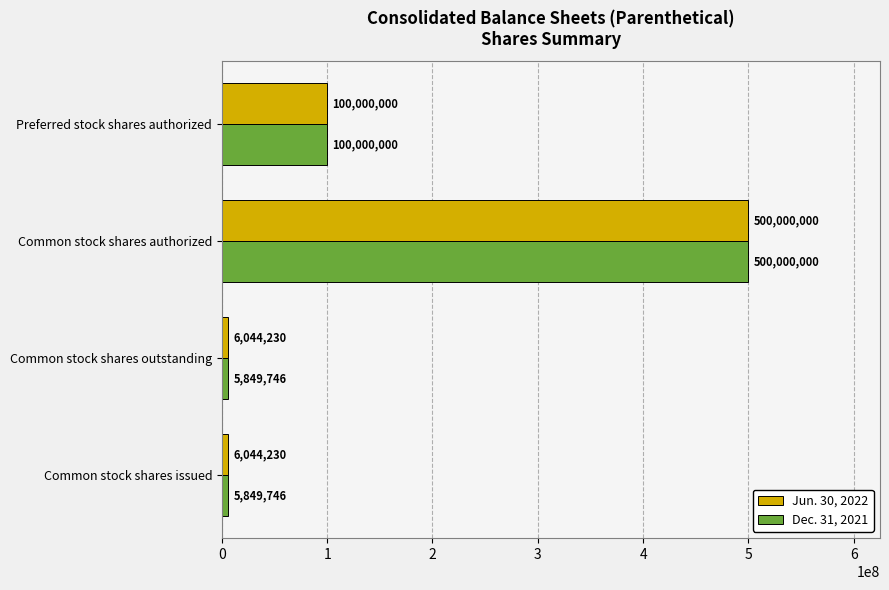

What is the maximum value for Jun. 30, 2022?

500000000